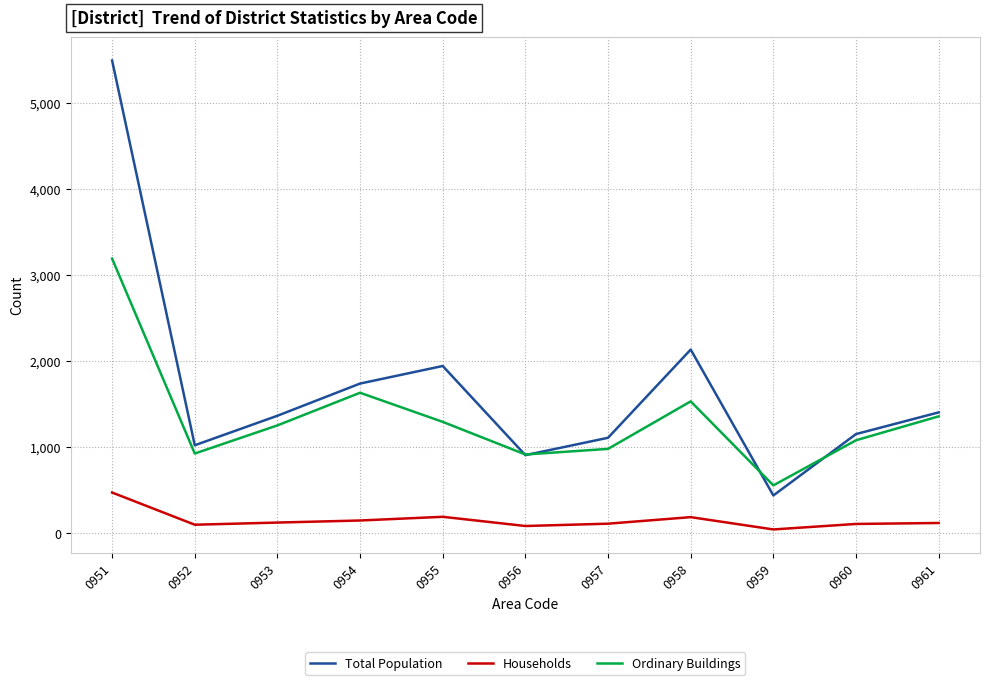

True or false: Households and Total Population intersect in this chart.

False